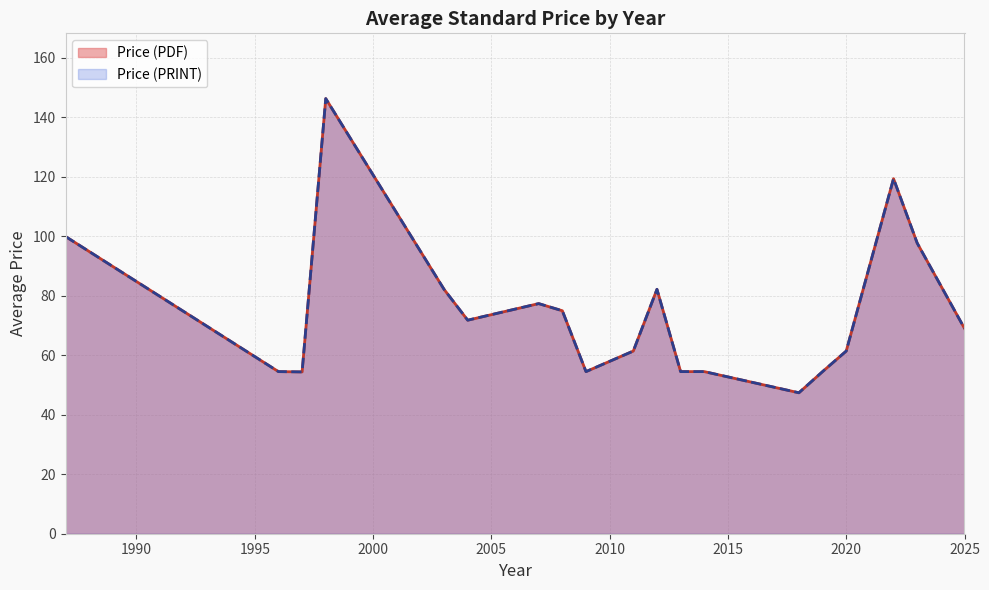

True or false: Price (PRINT) and Price (PDF) cross at least once.

False